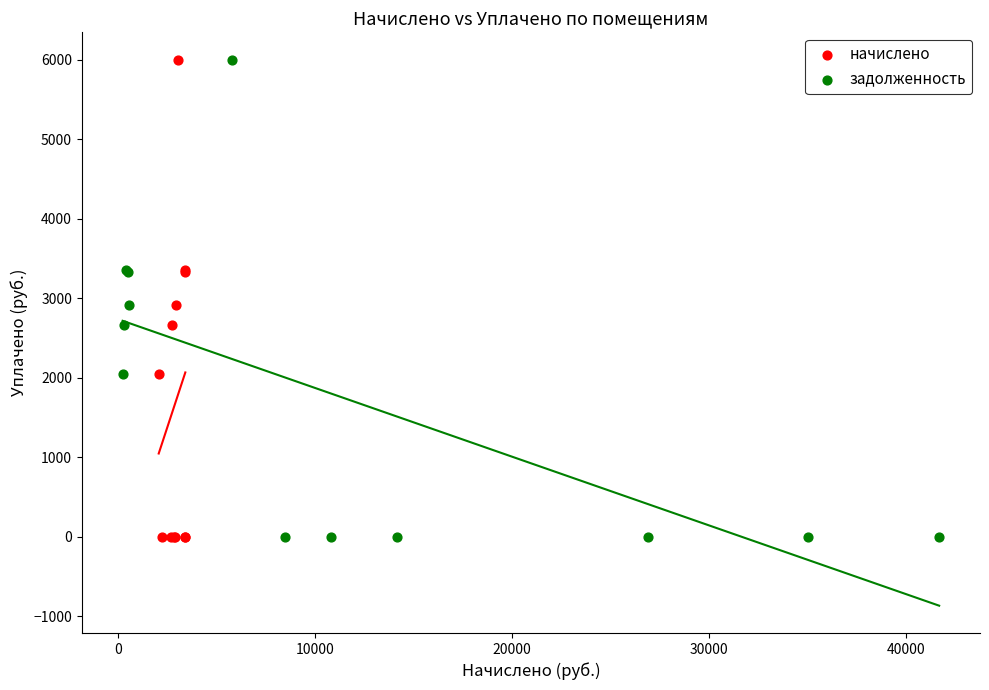

What are all the series names shown in the legend?

начислено, задолженность